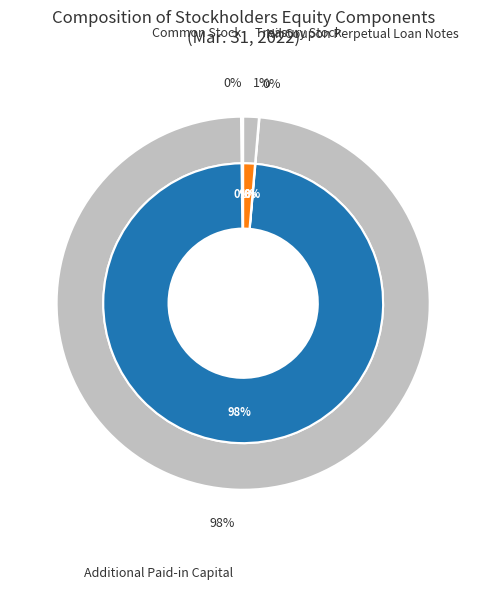

What is the ratio of the value at Treasury Stock to the value at Nil Coupon Perpetual Loan Notes?

29.6